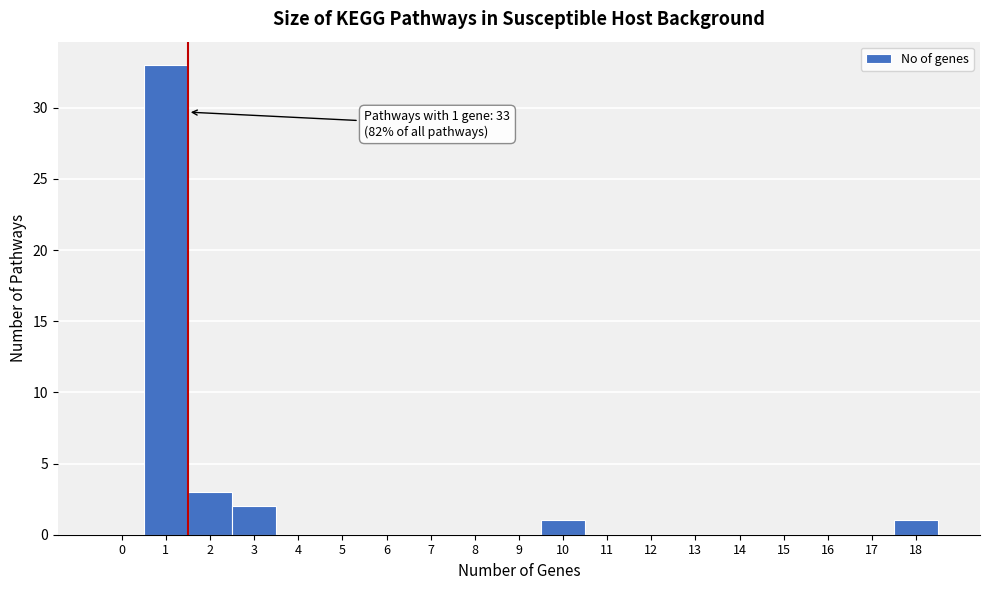

Reading left to right, what are all the values shown in this chart?

0=0	1=33	2=3	3=2	4=0	5=0	6=0	7=0	8=0	9=0	10=1	11=0	12=0	13=0	14=0	15=0	16=0	17=0	18=1